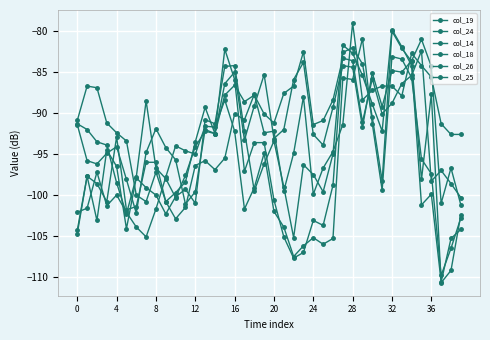

How many series are shown in this chart?

6